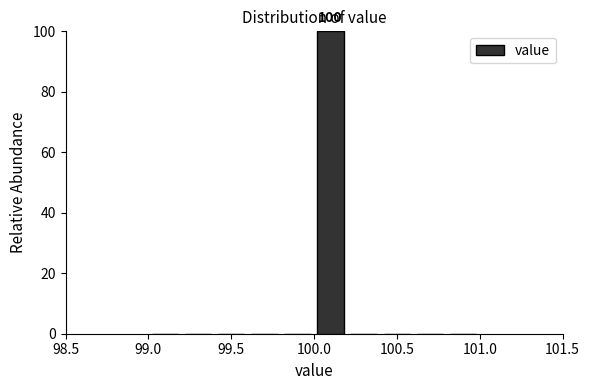

Over which range of the x-axis is the bar tallest?

100.0 to 100.2